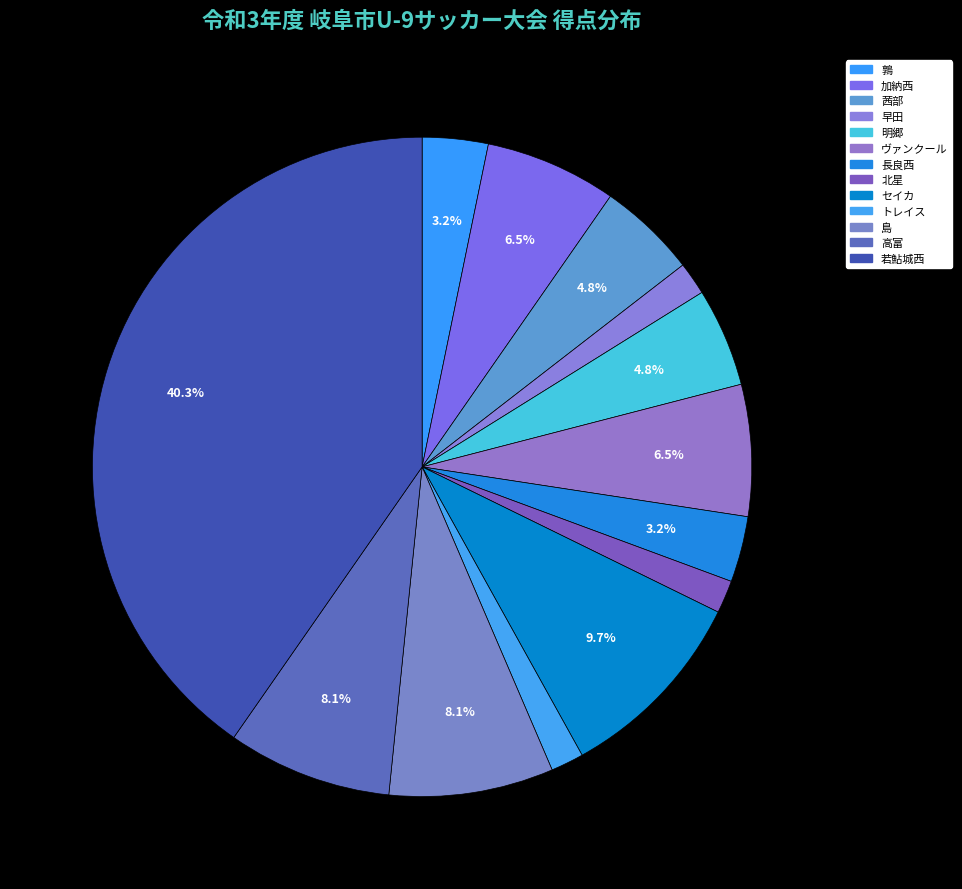

Is there a majority slice in this chart?

No